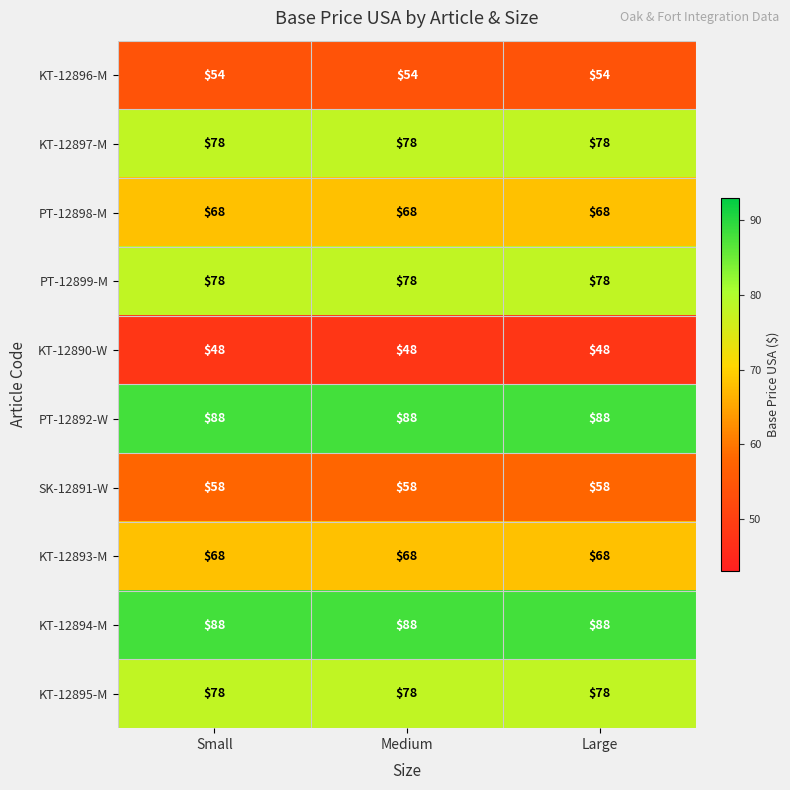

At how many categories does at least one series exceed 87?

3